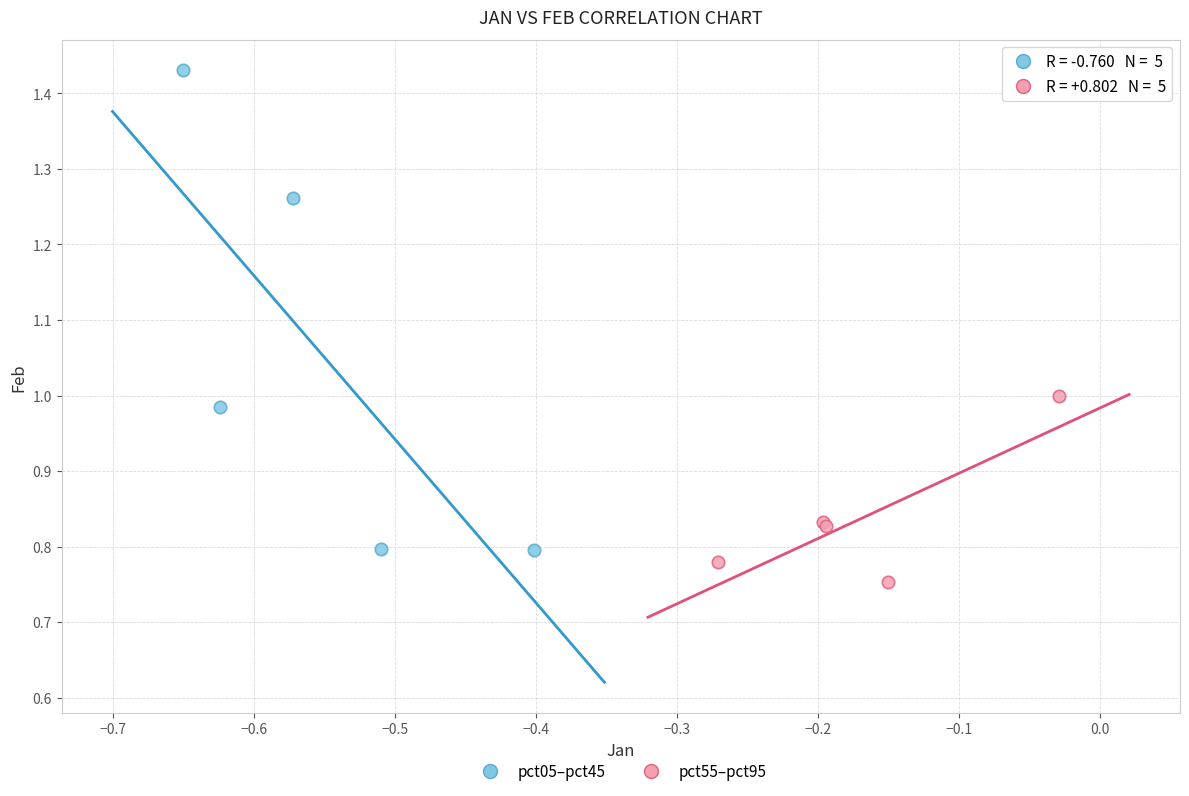

Which series contains the highest Y value?

pct05–pct45